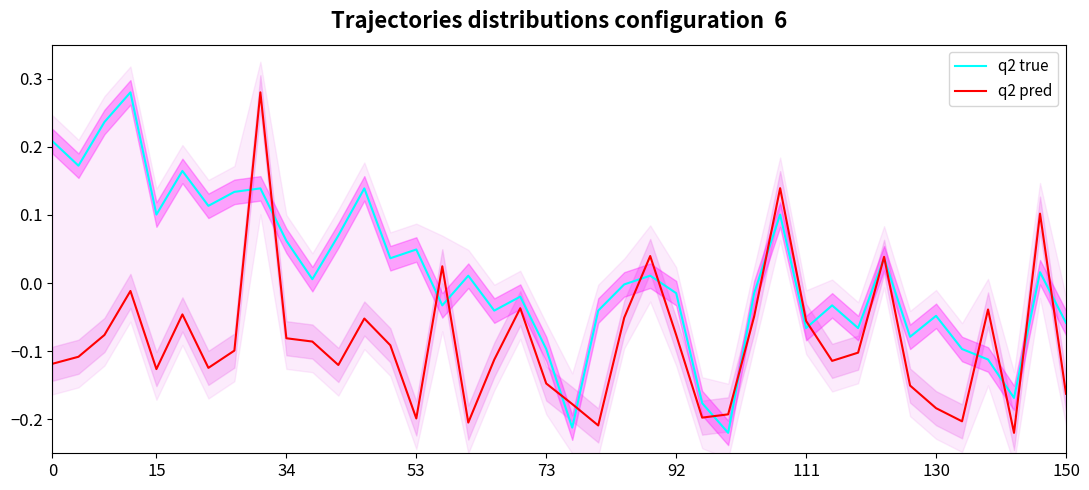

Which series has the largest total across all categories?

q2 true